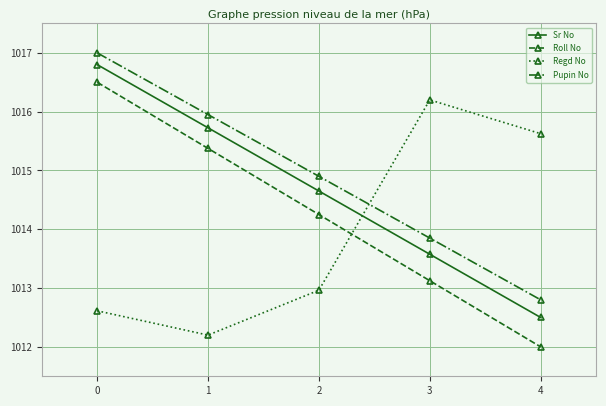

The Sr No series shows 1635.1 at 3. True or false?

False